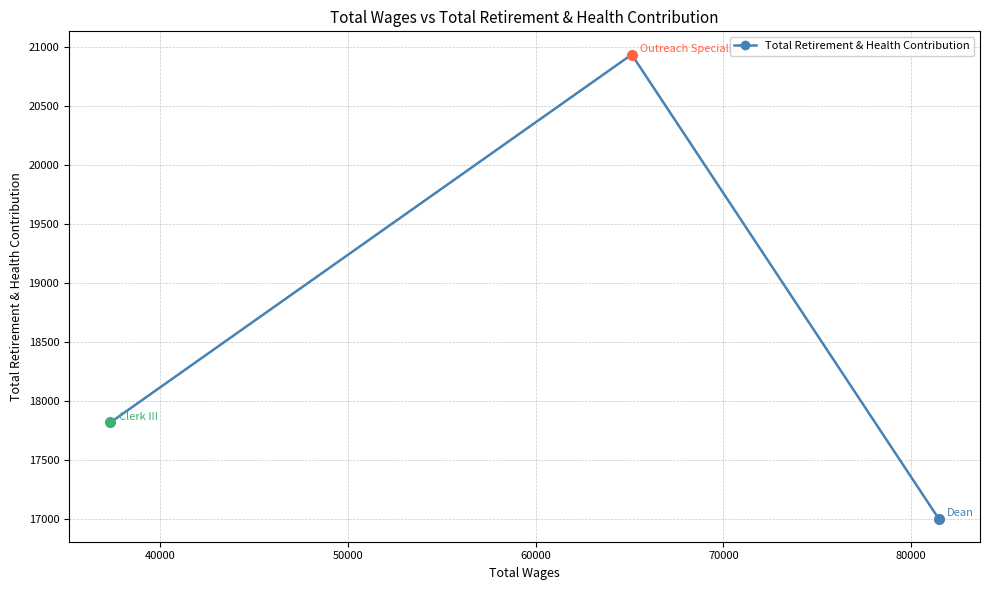

What is the sum of all values?

55754